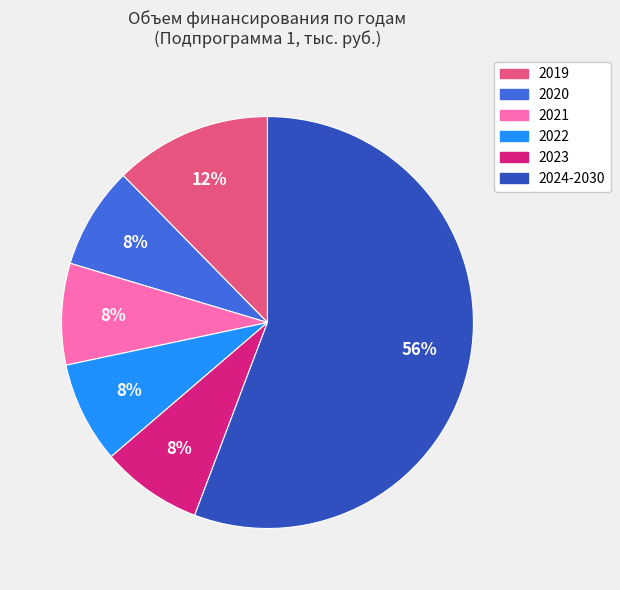

Which slice is the largest?

2024-2030